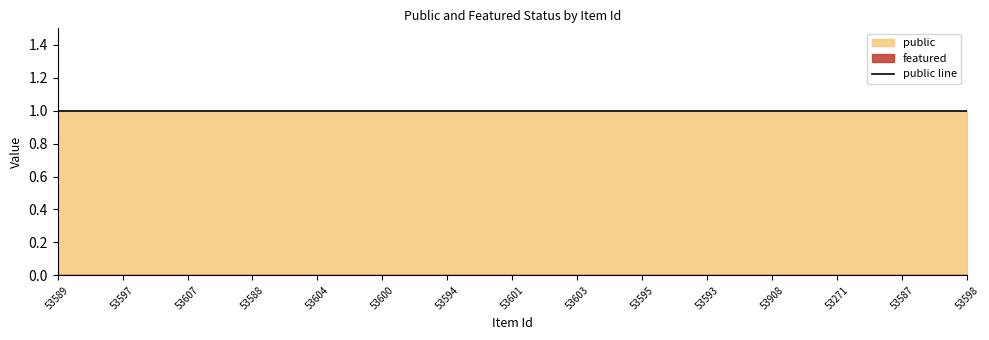

Which category has the highest value across all series?

53589